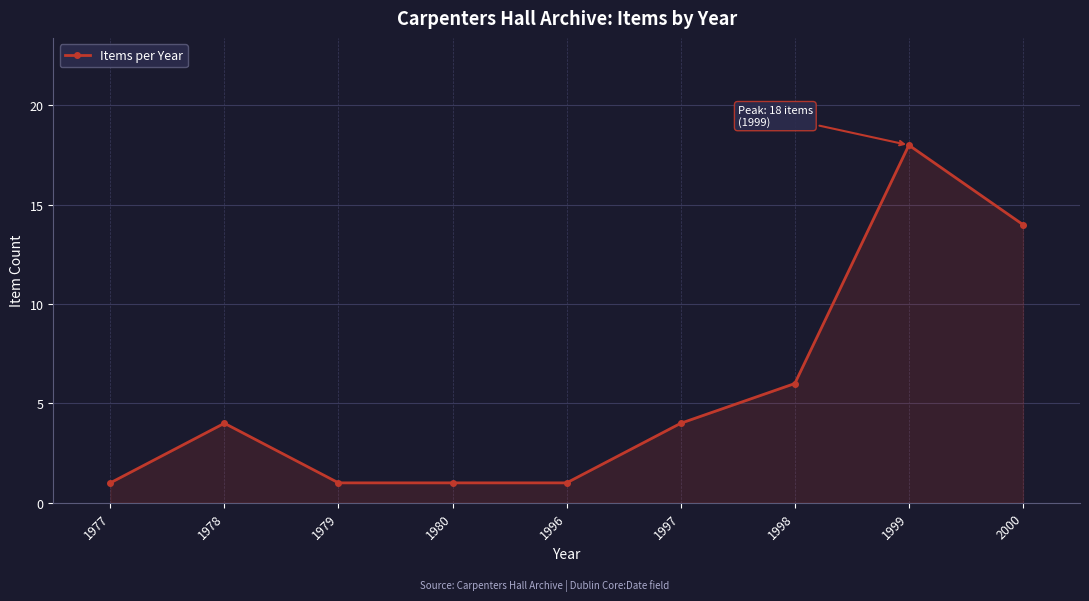

True or false: the data shows 2 at 1997.

False